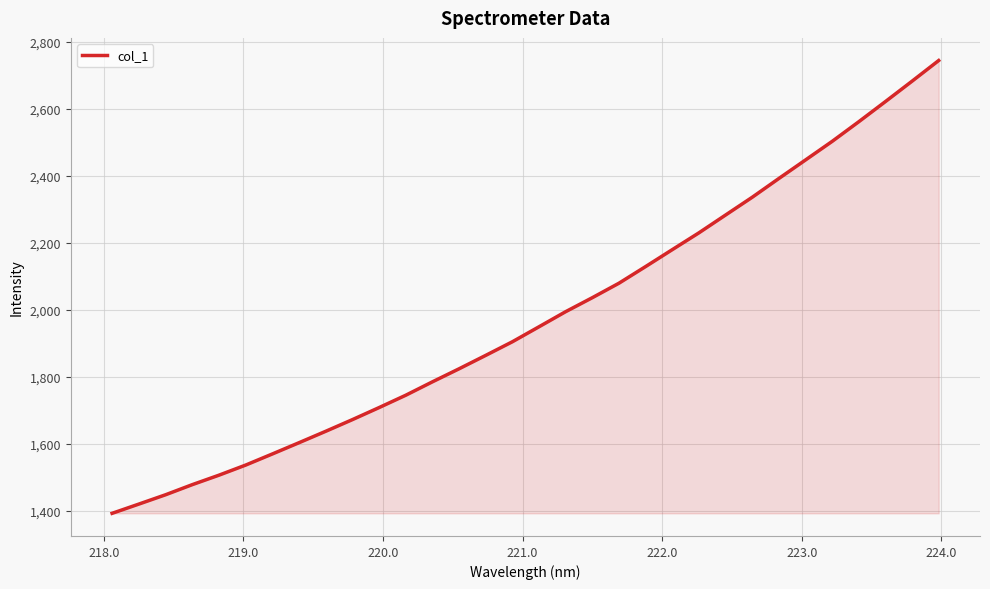

What is the minimum value shown in the chart?

1392.5